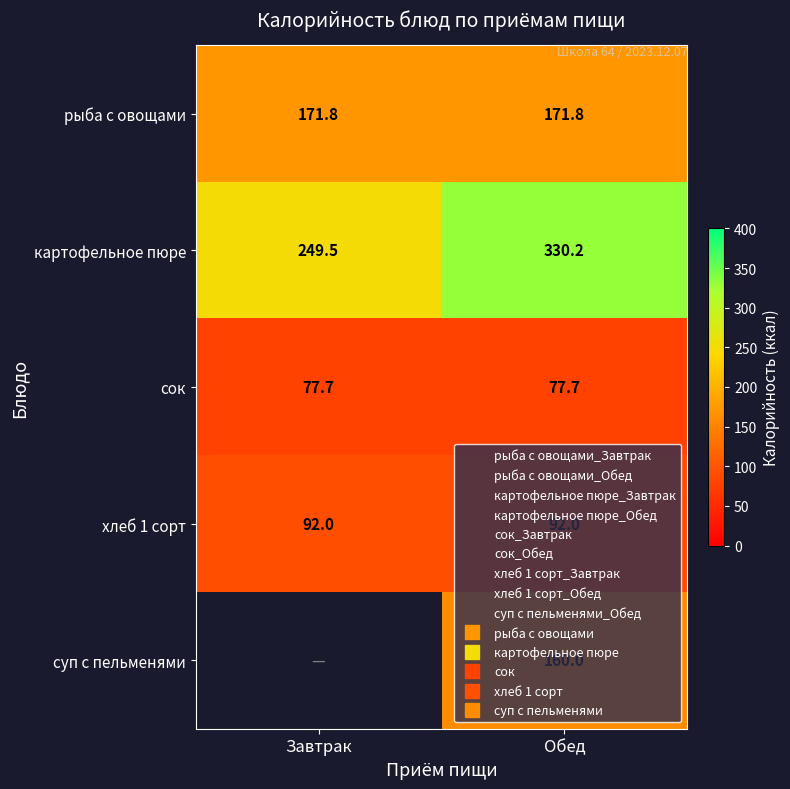

True or false: хлеб 1 сорт has a value of 92.0 at Завтрак.

True